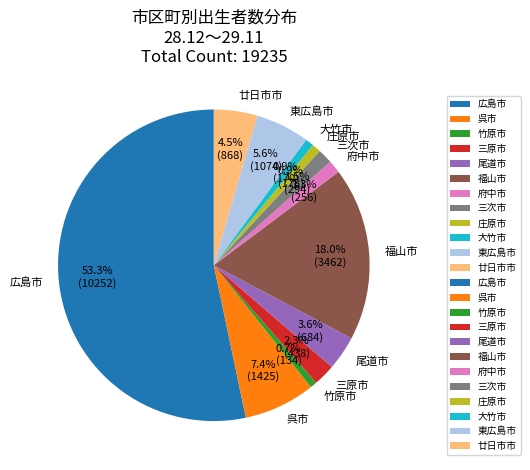

How many slices are in this pie chart?

12